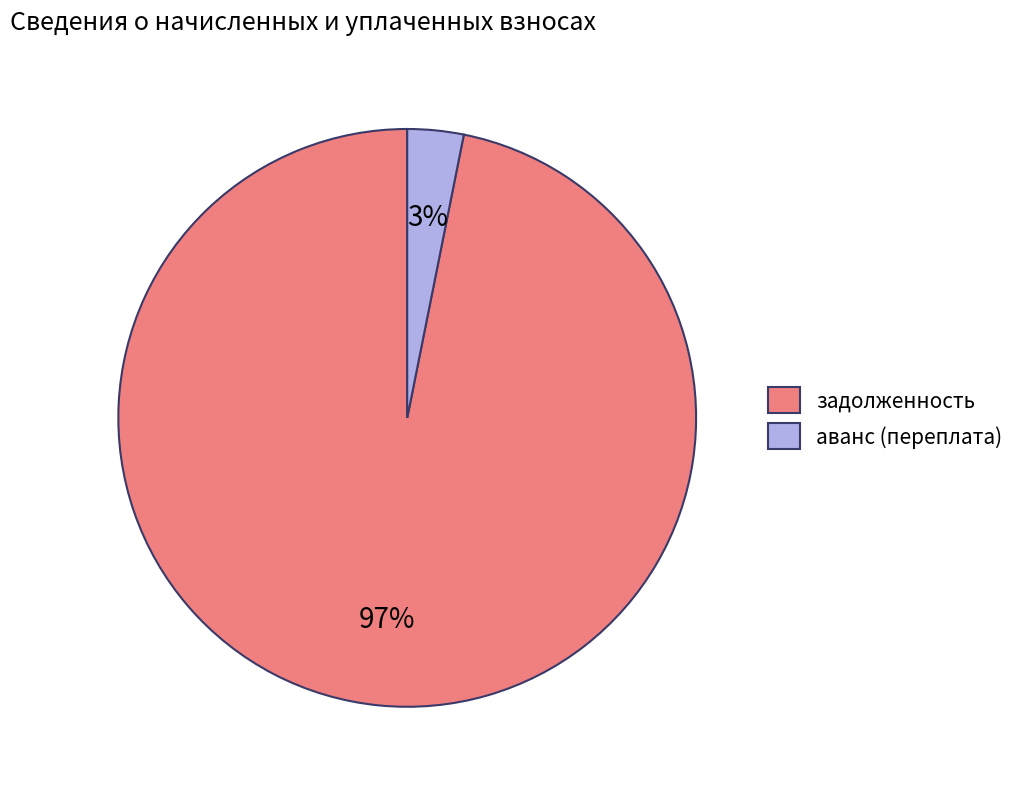

To the nearest percent, what portion does аванс (переплата) represent?

3%